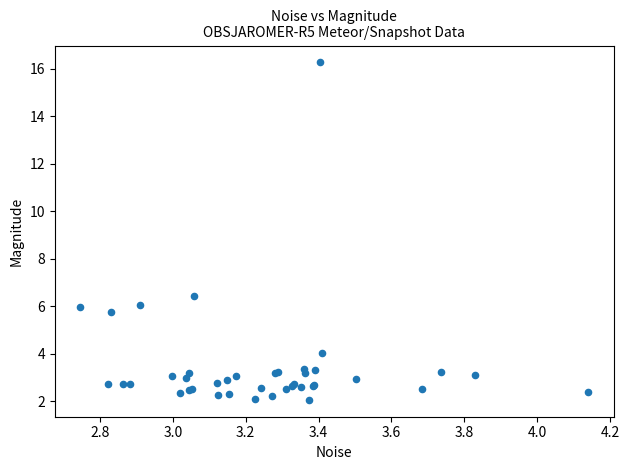

What Y value in the scatter plot is closest to 9?

6.5